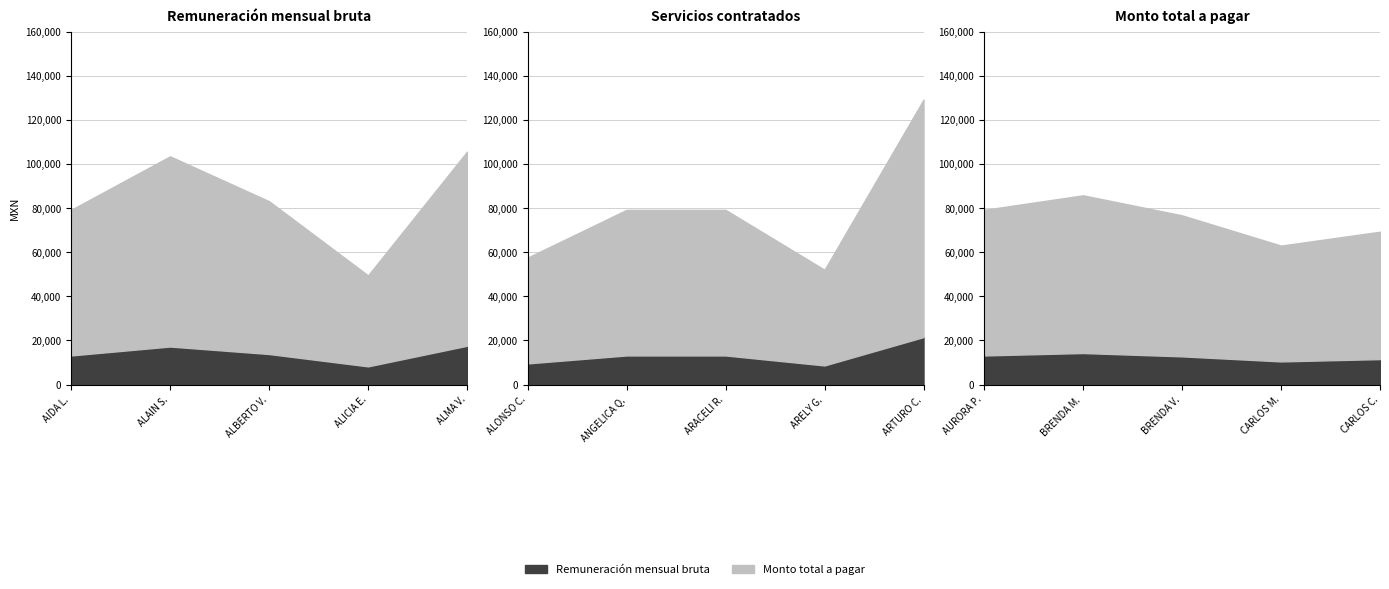

What value does the Monto total a pagar series have at ALMA VERDUGO?

105600.0